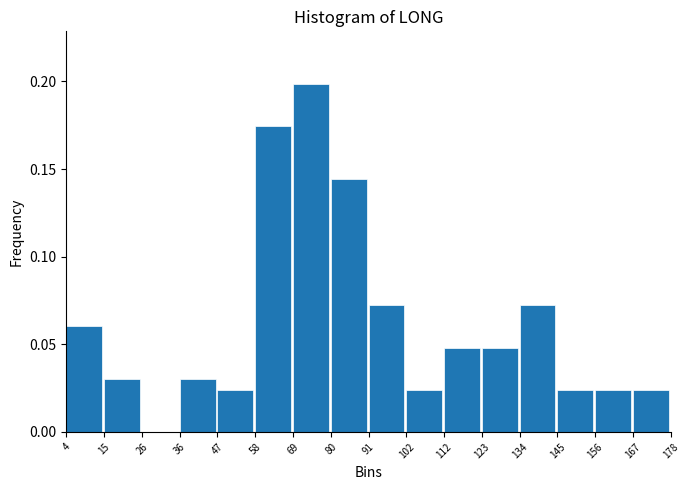

What is the height of the bar covering 167 to 178 on the x-axis? The values are not printed on the chart, so give them approximately, as read against the axis.

0.025